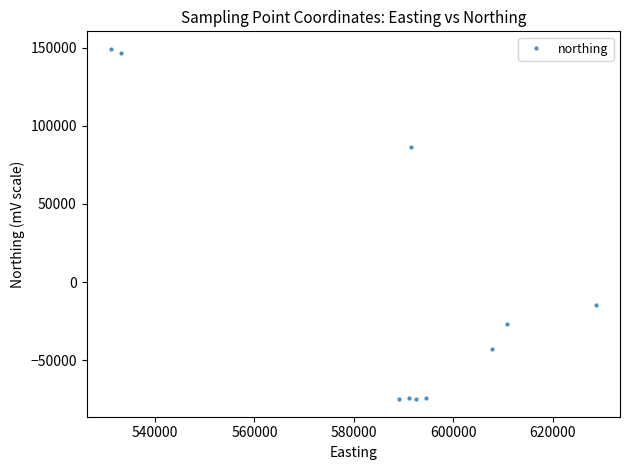

What is the minimum value shown in the chart?

-75037.8